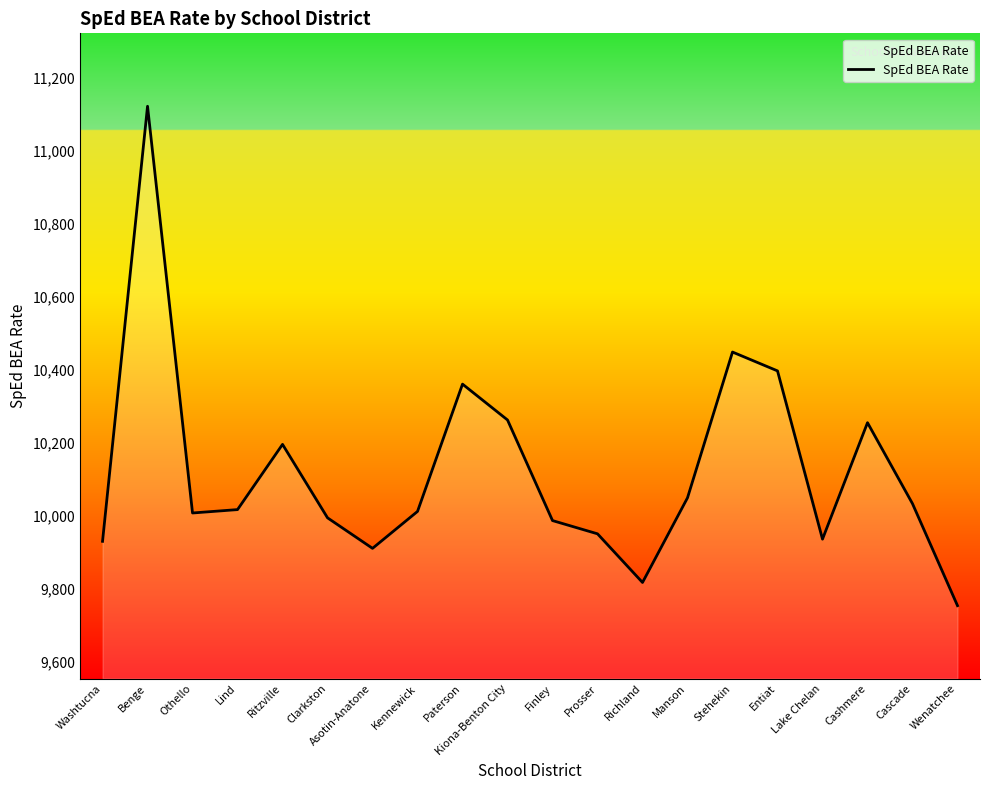

The value at Entiat is 10397.5. True or false?

True